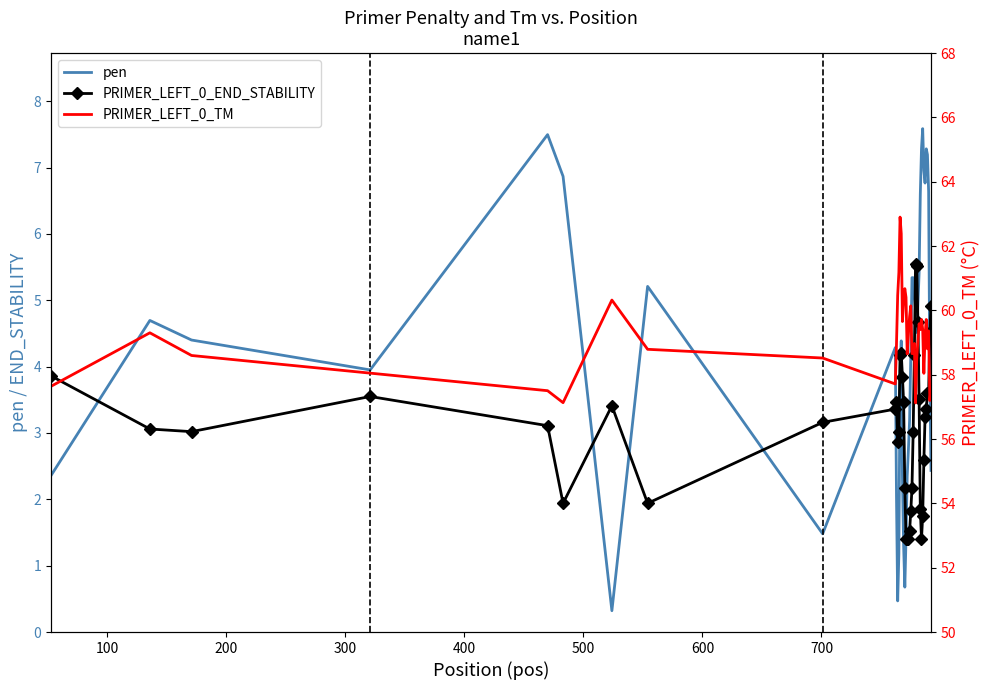

What is the value of the PRIMER_LEFT_0_TM point at the 17th from the left?

60.3